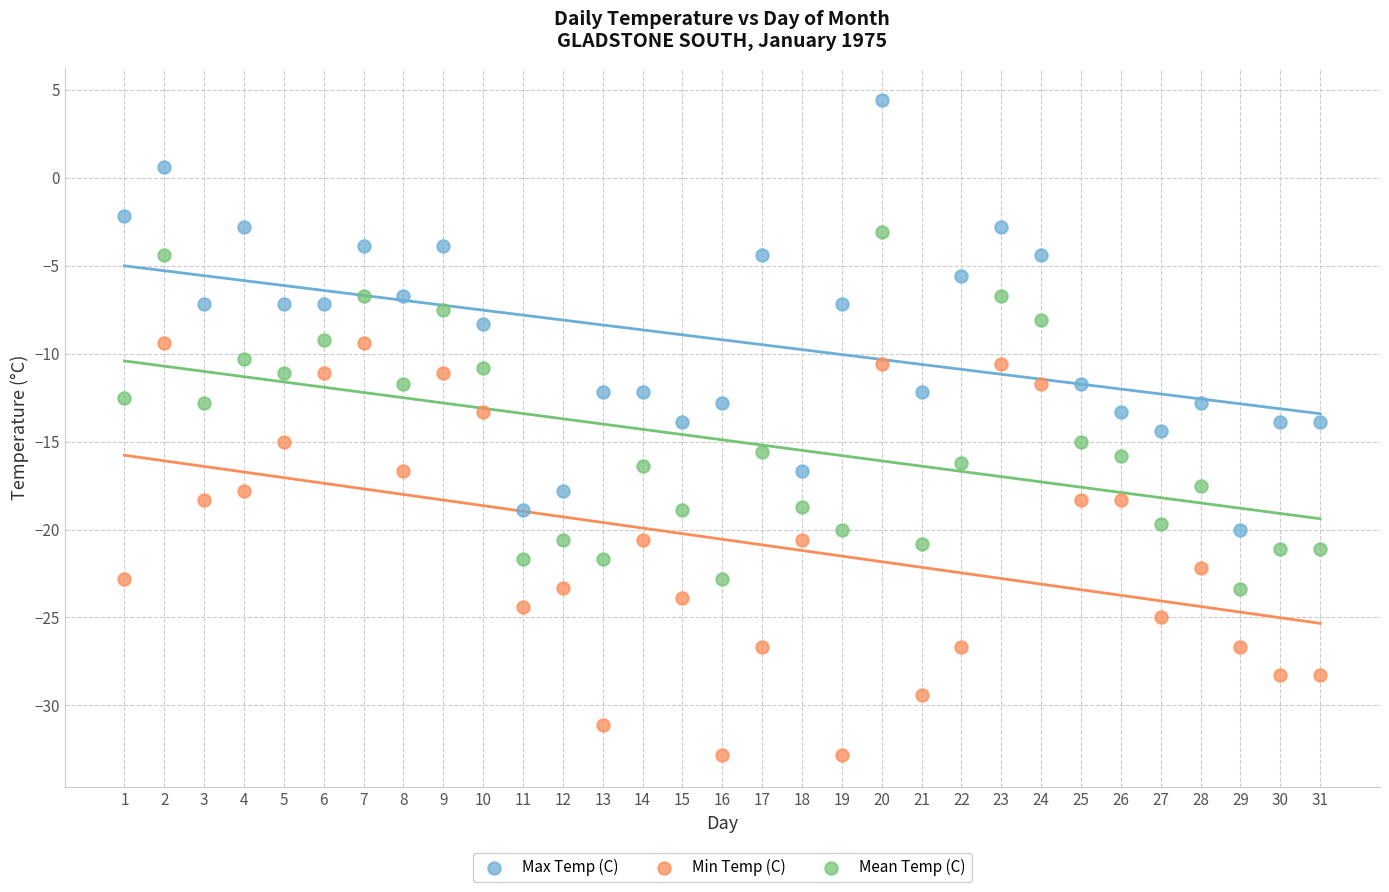

Across all data points, what is the range of X values (max minus min)?

30.0